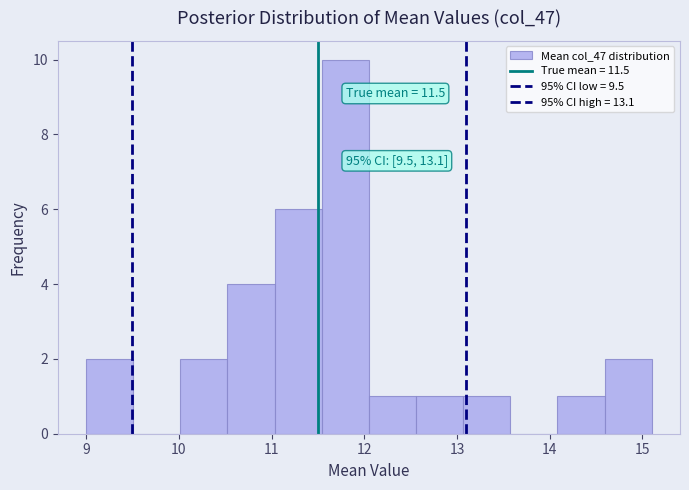

Over which range of the x-axis is the bar tallest?

11.5 to 12.1